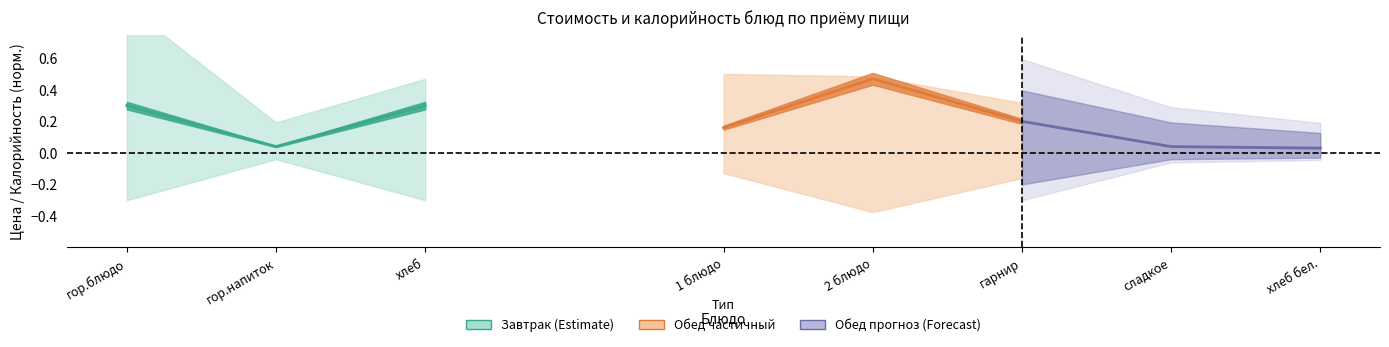

What is the highest value of the Обед прогноз (Forecast) series?

0.2